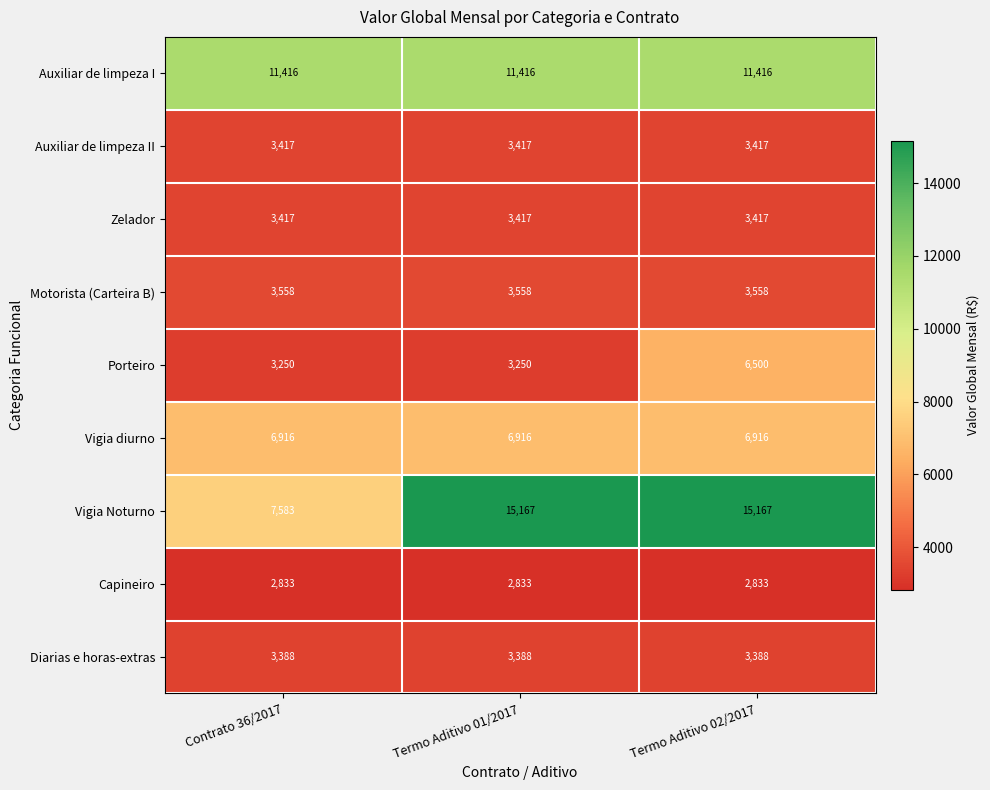

Is the value of Motorista (Carteira B) at Contrato 36/2017 greater than the value of Auxiliar de limpeza II at Contrato 36/2017?

Yes